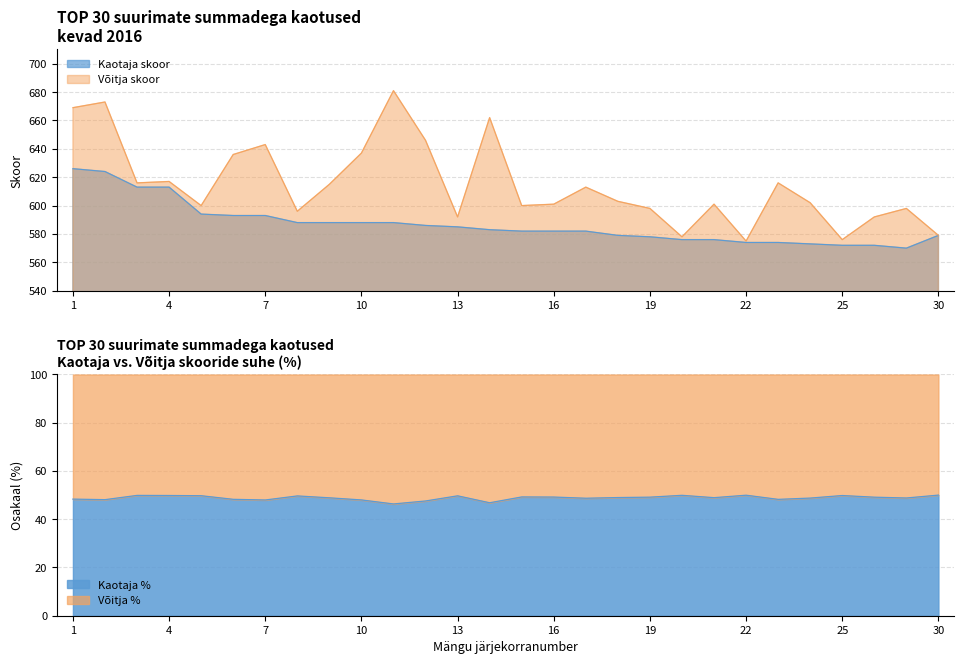

At which label does Kaotaja skoor first exceed 583?

1